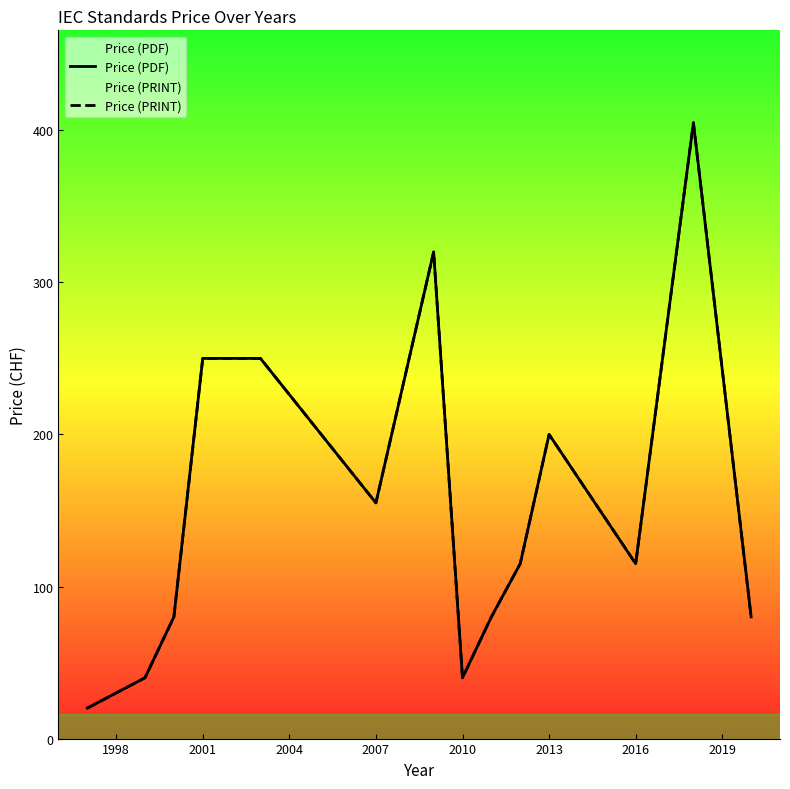

What is the minimum value shown in the chart?

20